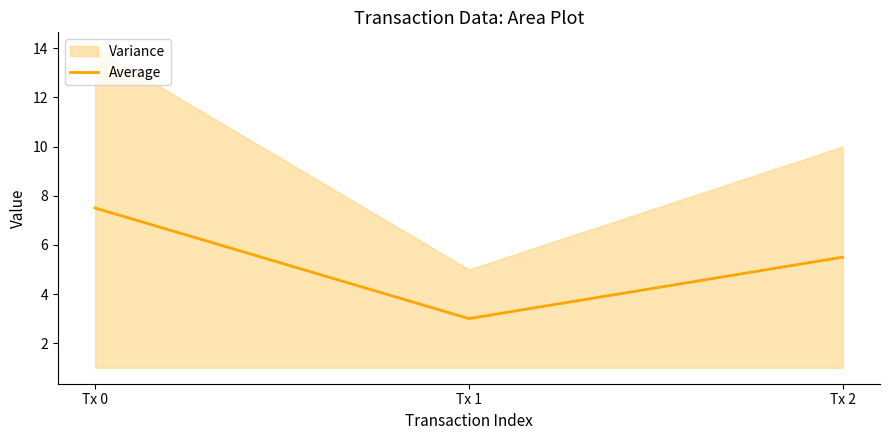

How many values are below 5?

1